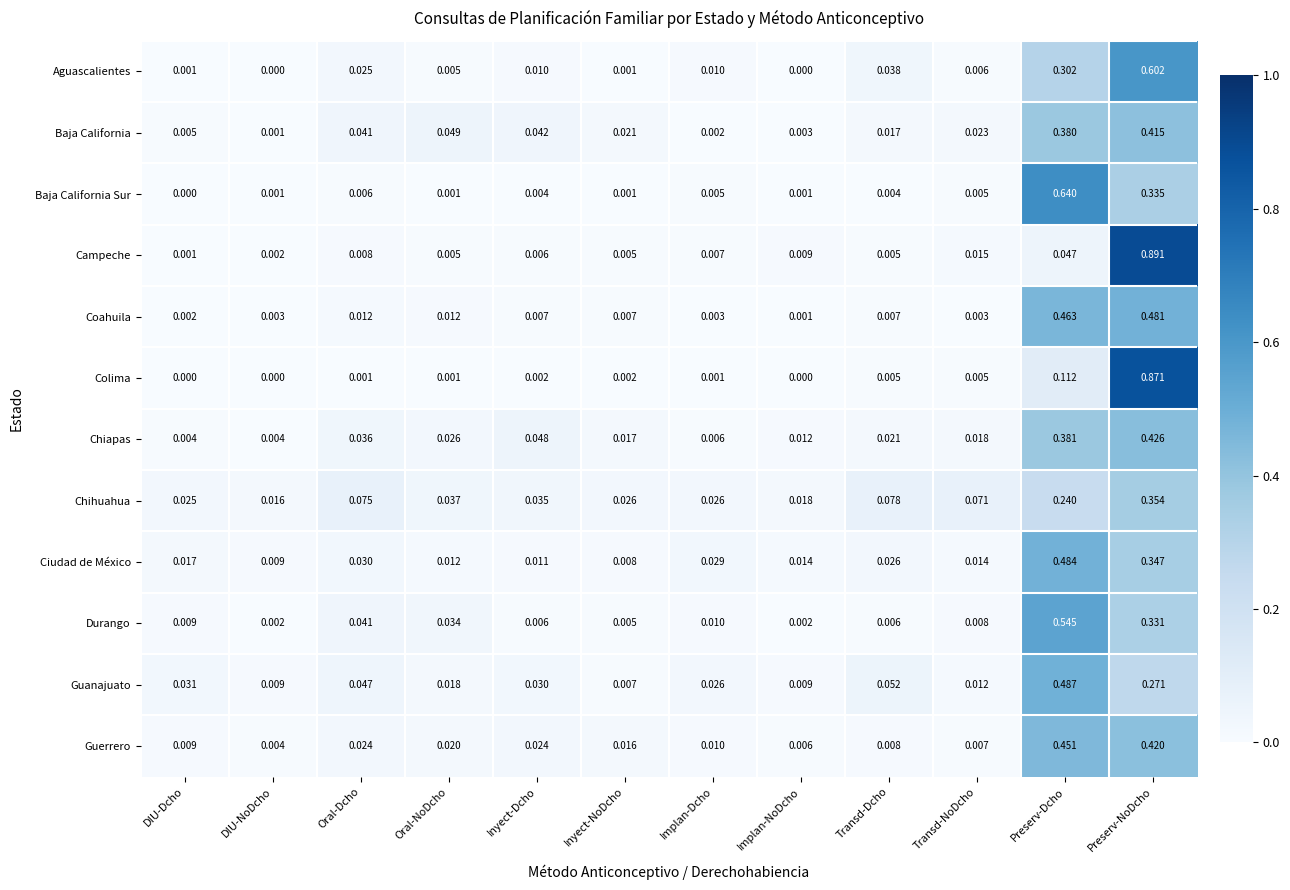

Which series has the largest total across all categories?

Baja California Sur